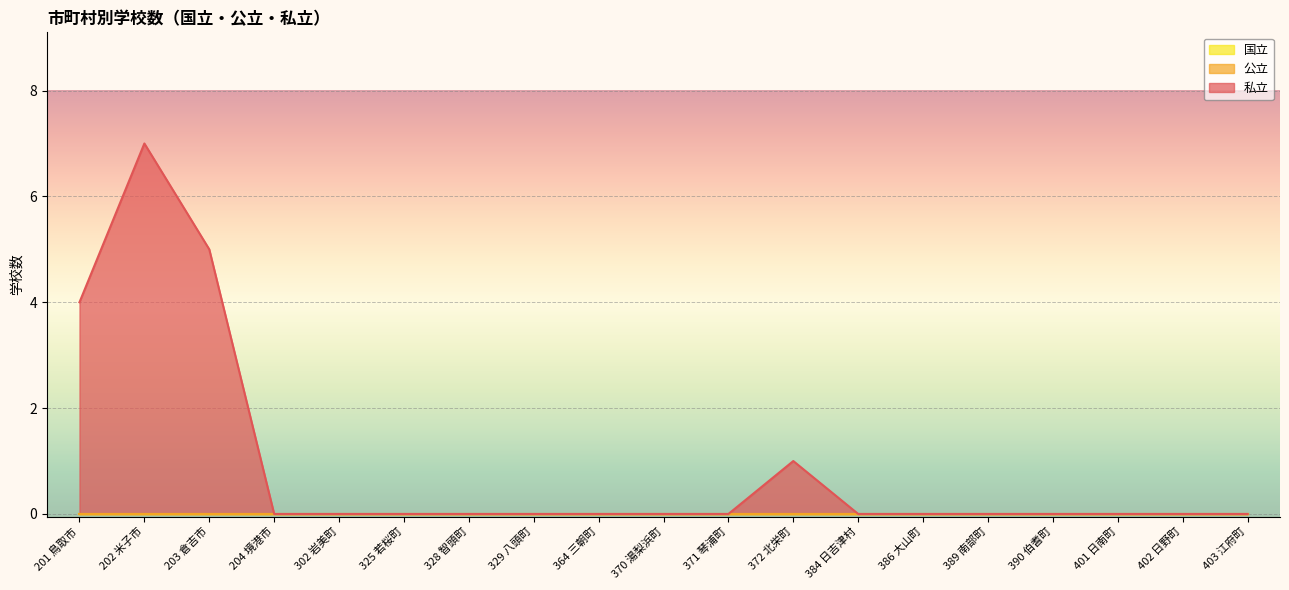

True or false: 私立 and 公立 cross at least once.

False